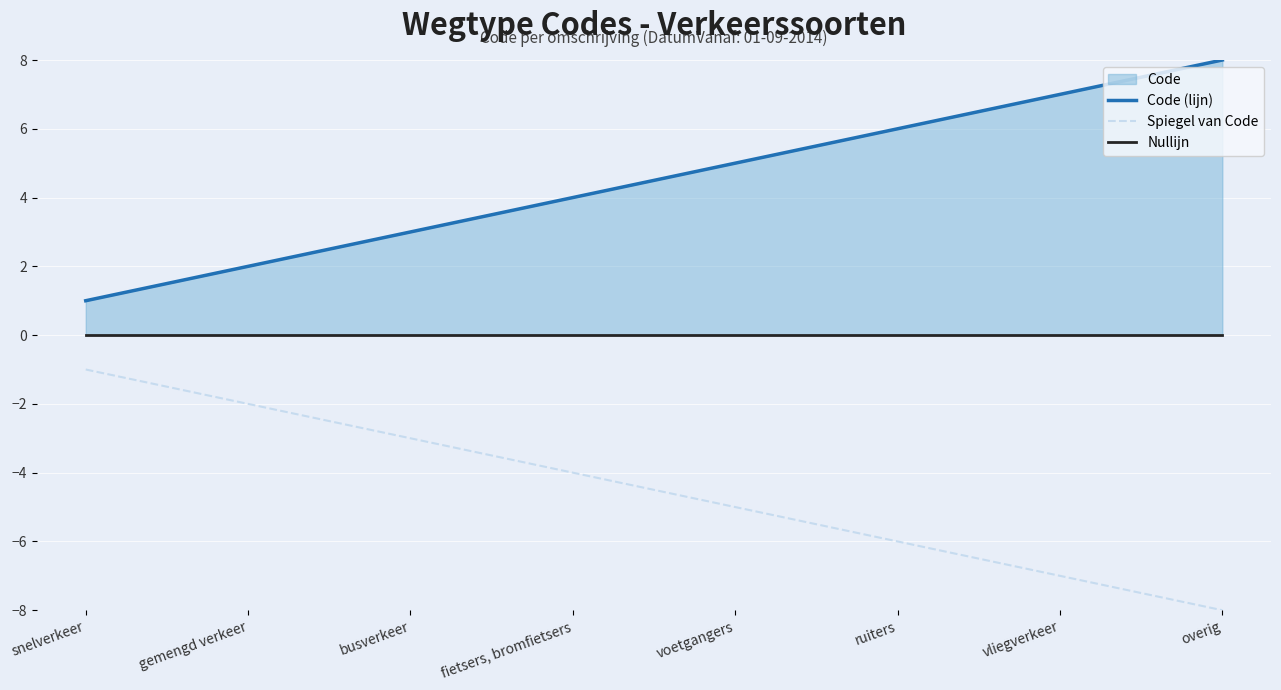

True or false: Spiegel van Code and Code (lijn) cross at least once.

False